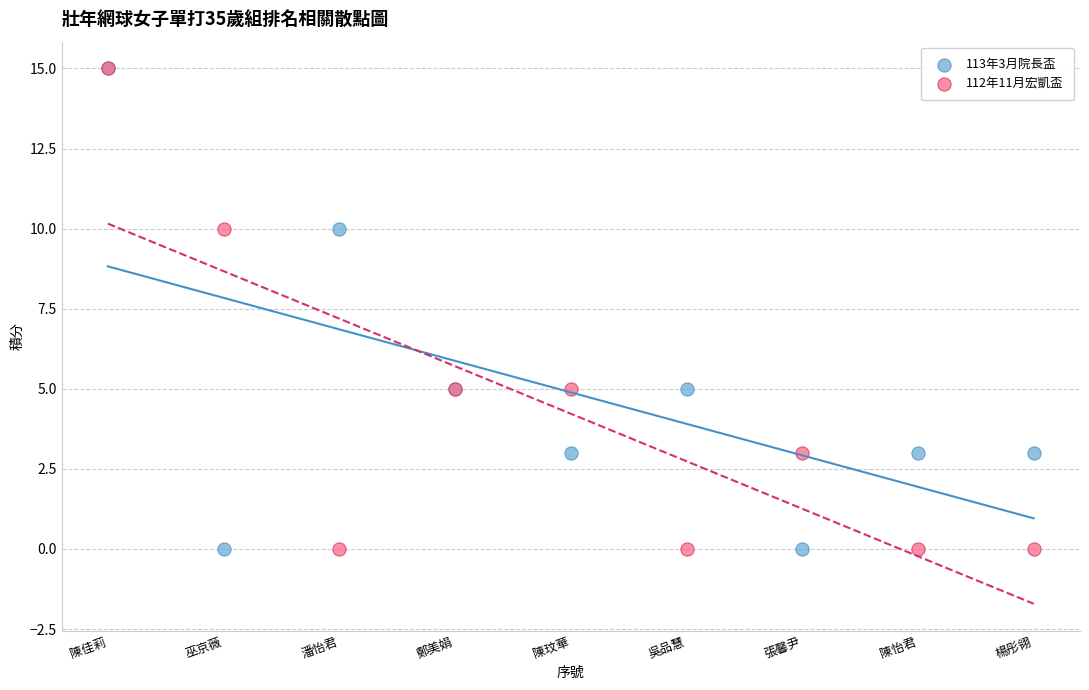

What are all the series names shown in the legend?

113年3月院長盃, 112年11月宏凱盃